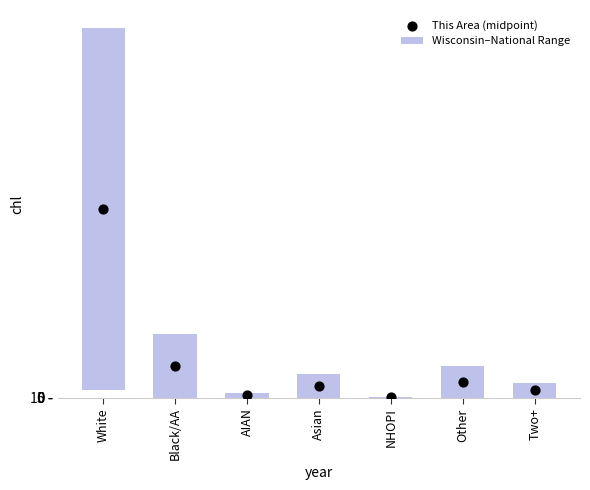

What is the total value across all series at Two+?

1346.1